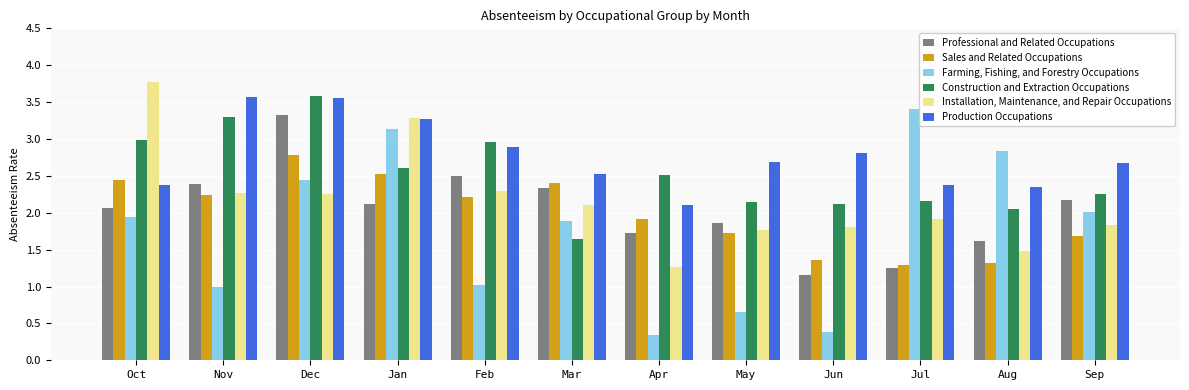

Rank the series by their maximum value, from highest to lowest.

Installation, Maintenance, and Repair Occupations, Construction and Extraction Occupations, Production Occupations, Farming, Fishing, and Forestry Occupations, Professional and Related Occupations, Sales and Related Occupations